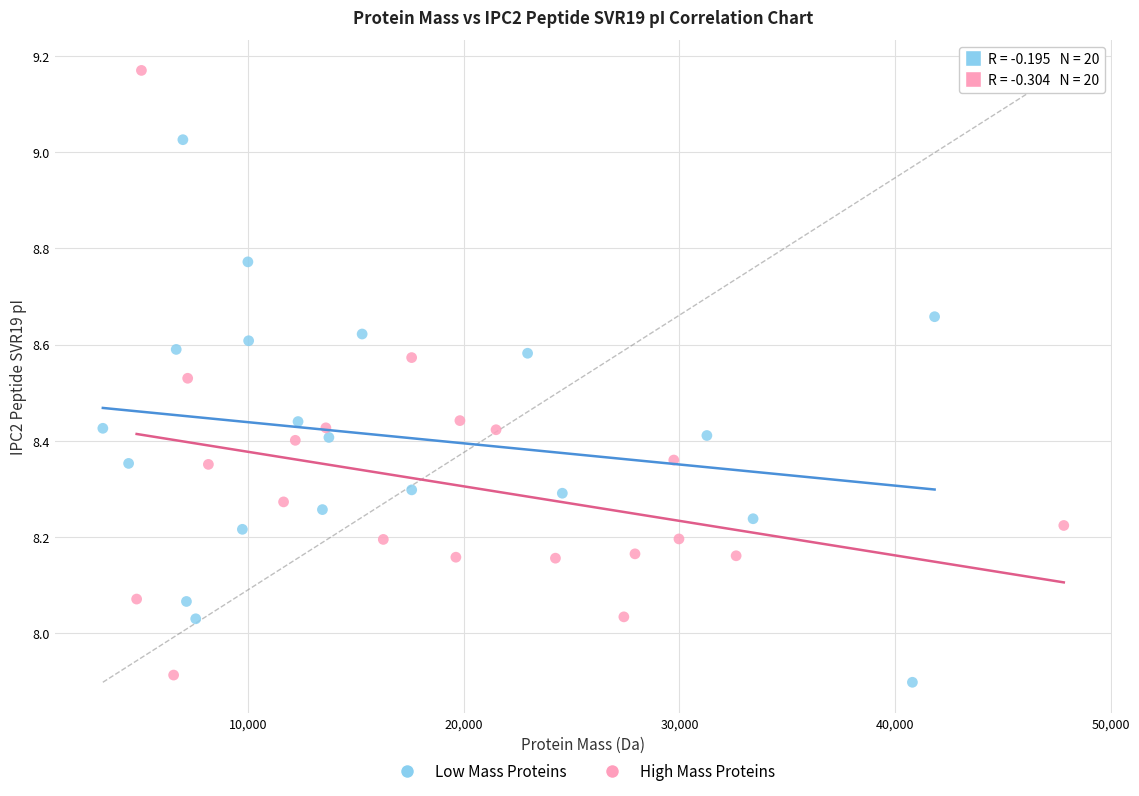

Which series has the widest spread of Y values?

High Mass Proteins